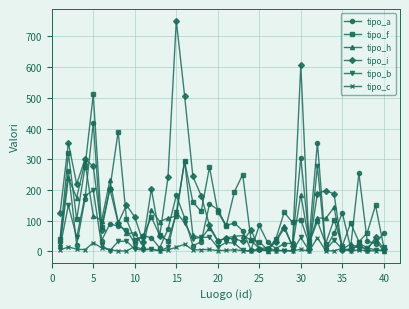

True or false: tipo_a has more than 1 points higher than both neighbors.

True